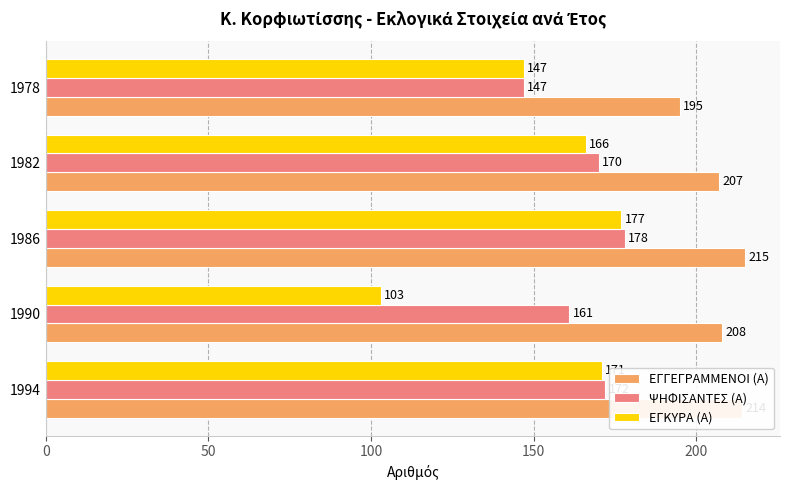

Rank the series by their maximum value, from highest to lowest.

ΕΓΓΕΓΡΑΜΜΕΝΟΙ (Α), ΨΗΦΙΣΑΝΤΕΣ (Α), ΕΓΚΥΡΑ (Α)